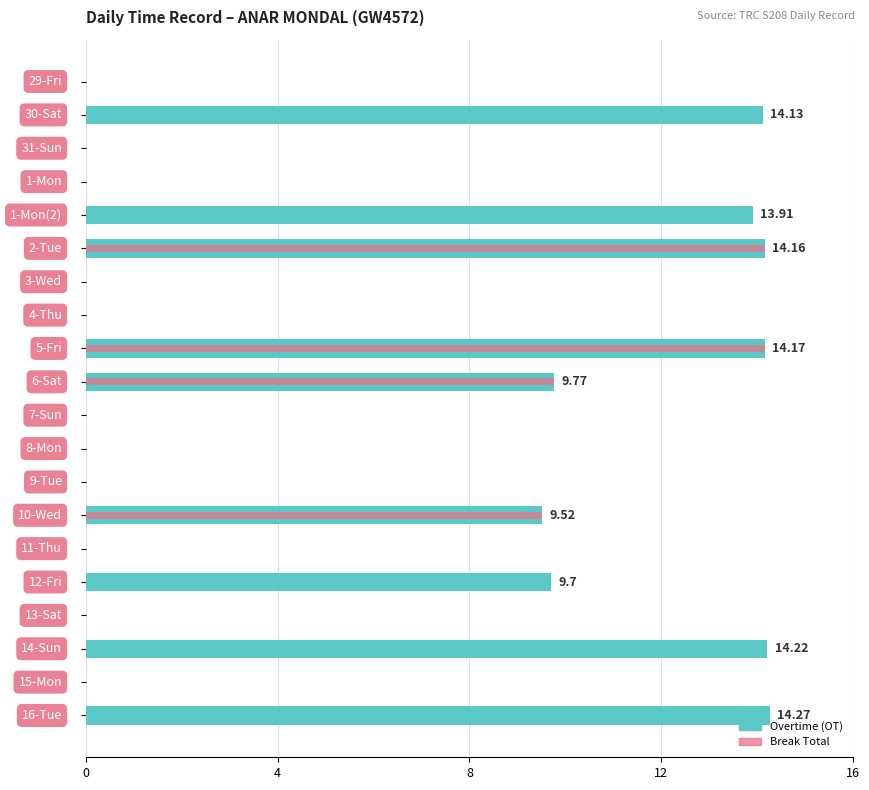

The Break Total series shows 0.0 at 12. True or false?

True